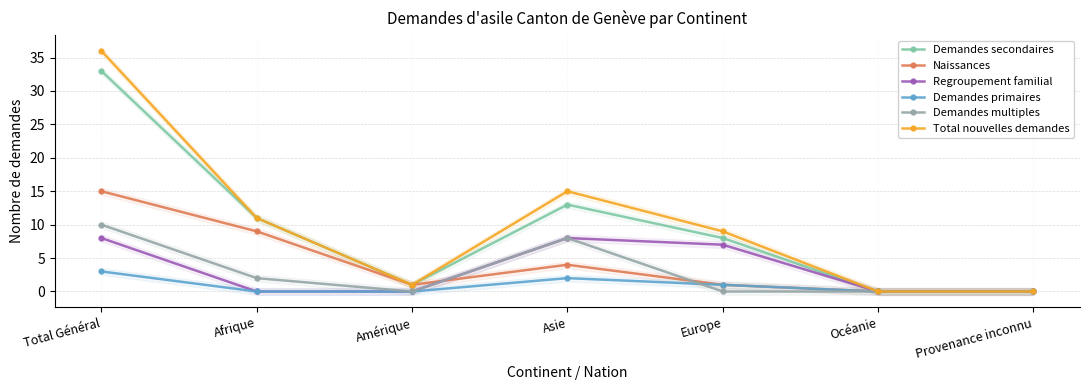

At which label is Total nouvelles demandes closest to 18?

Asie